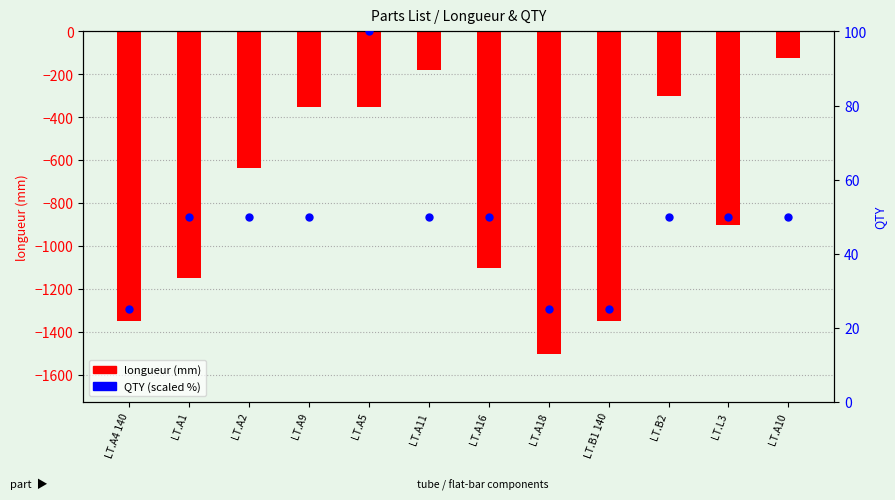

Is the value of QTY (scaled %) at LT.A11 greater than the value of longueur (mm) at LT.L3?

Yes